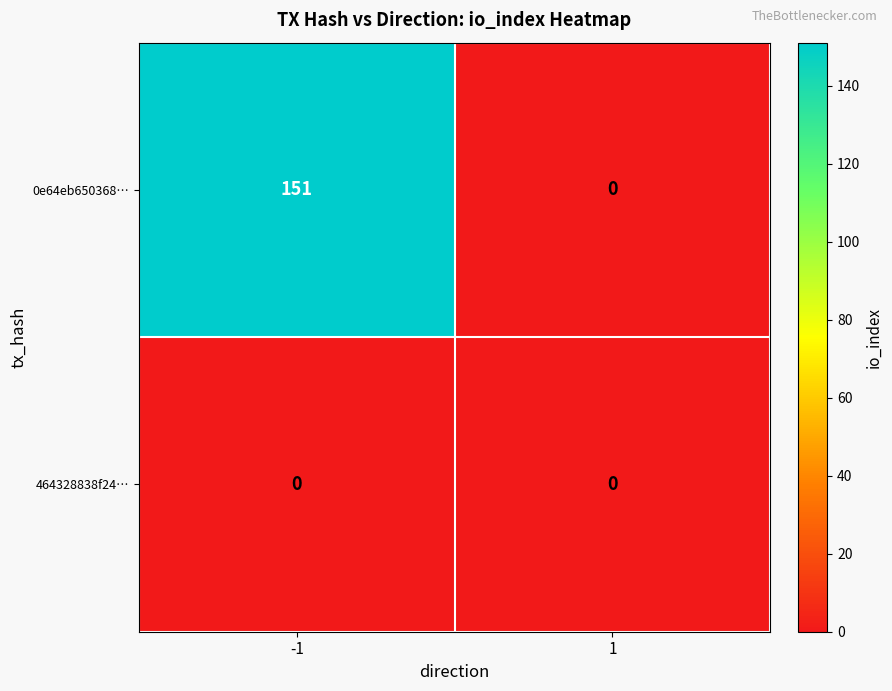

Reading left to right, what are all the values shown in this chart?

0e64eb650368…: -1=151	1=0
464328838f24…: -1=0	1=0